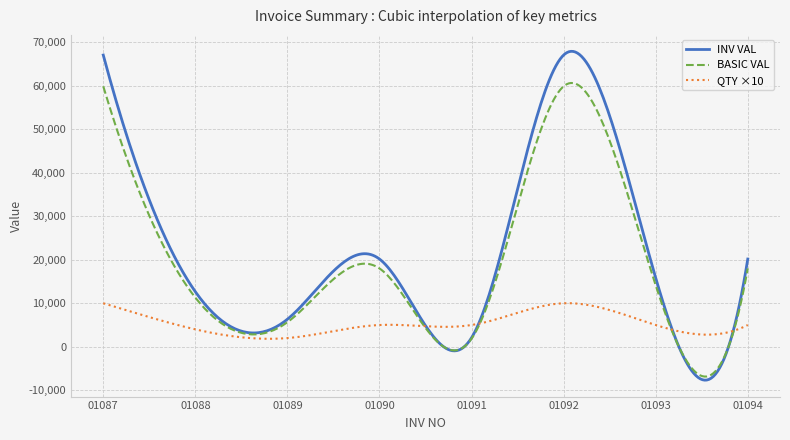

What is the maximum value for BASIC VAL?

60621.8